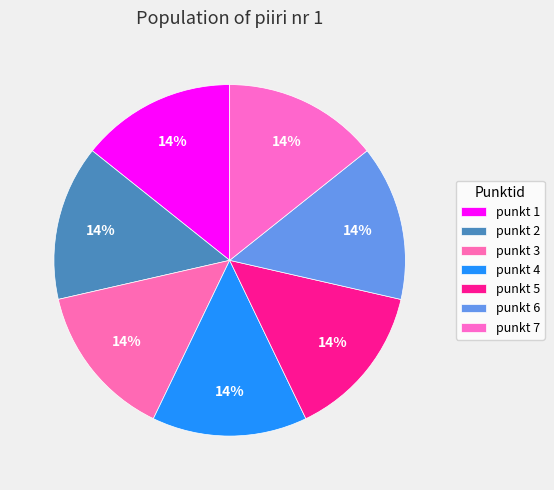

How many slices are in this pie chart?

7